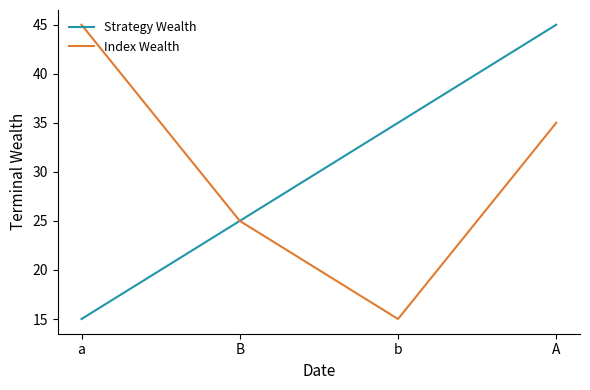

What is the sum of the Index Wealth values at a and B?

70